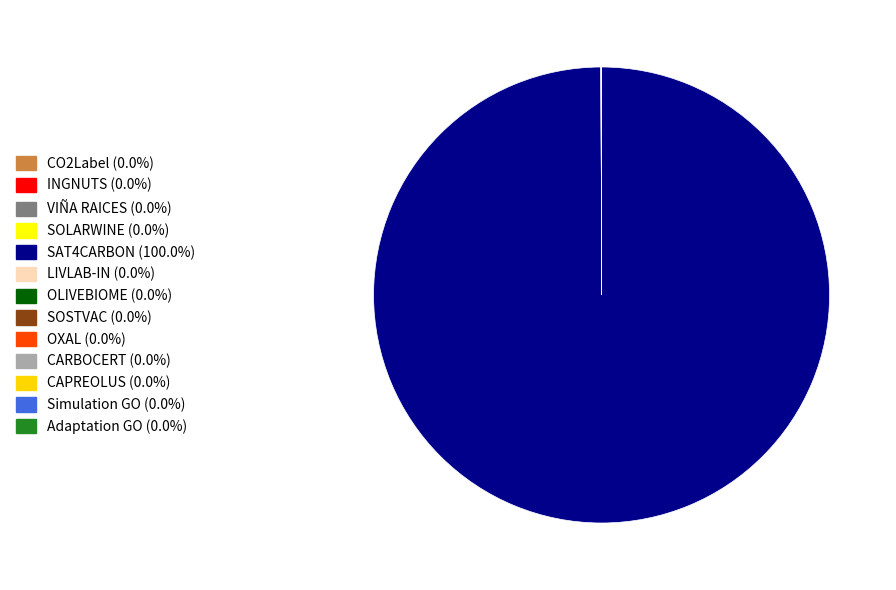

Combined, what portion of the pie is SOLARWINE and SAT4CARBON?

100.0%